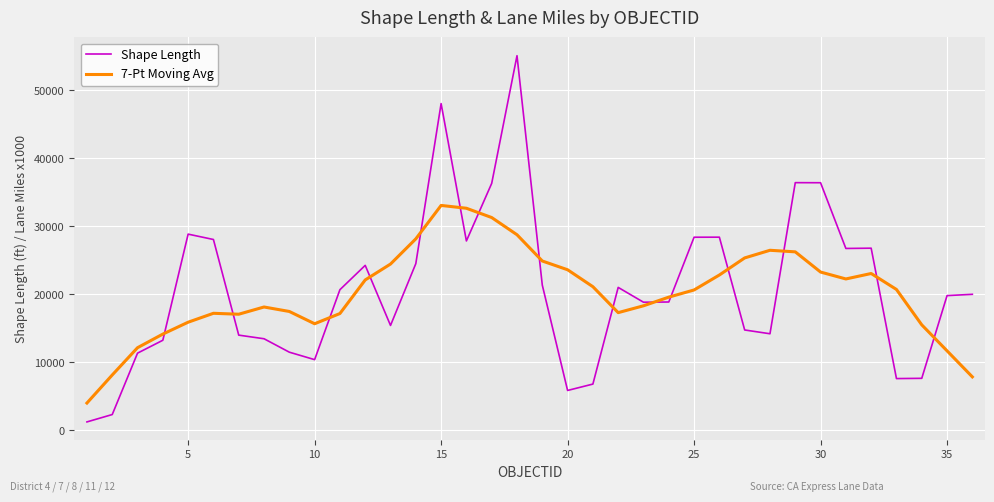

List the series in order of their peak value, lowest first.

7-Pt Moving Avg, Shape Length